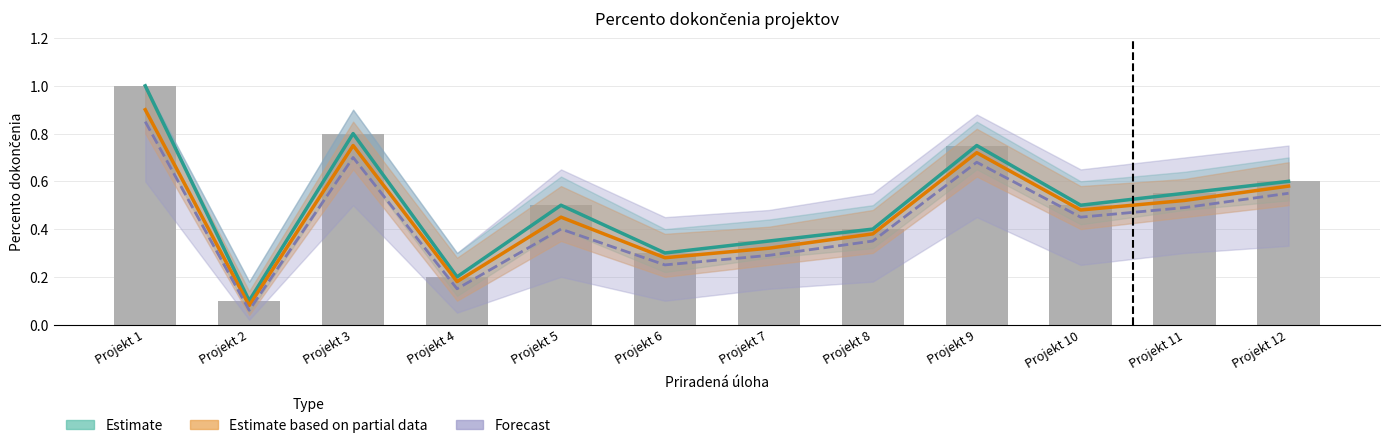

Count the number of data series in this chart.

3